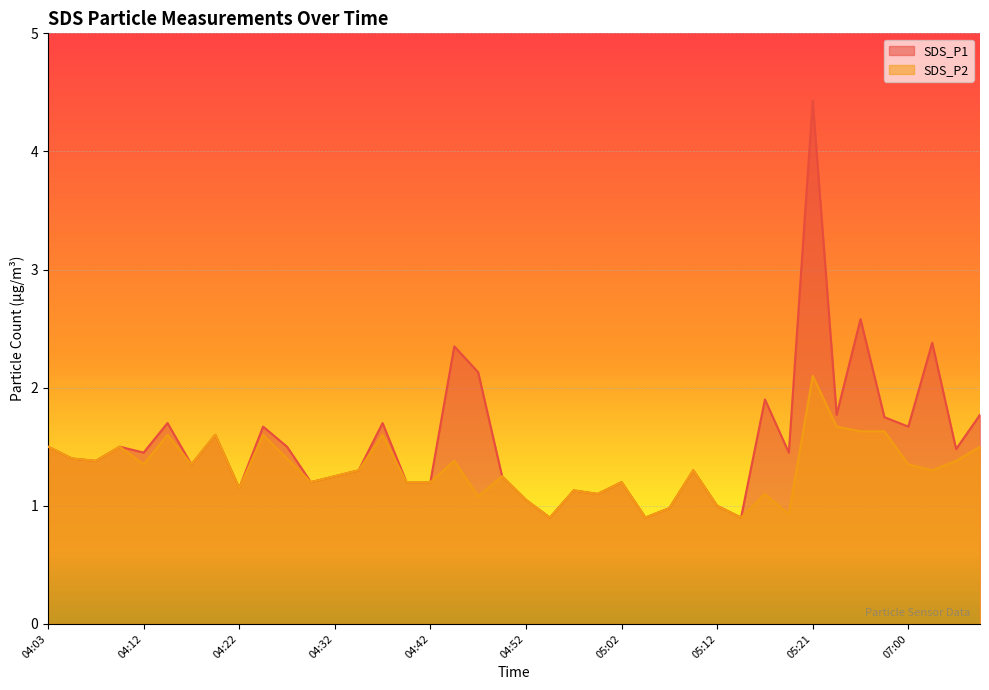

Which series has the largest range (max minus min)?

SDS_P1